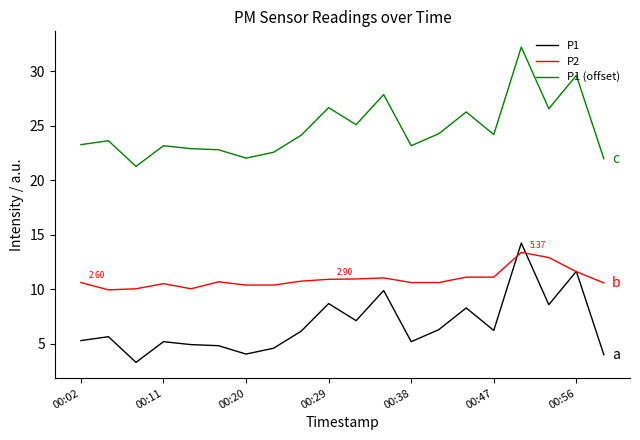

True or false: P1 (offset) and P1 cross at least once.

False